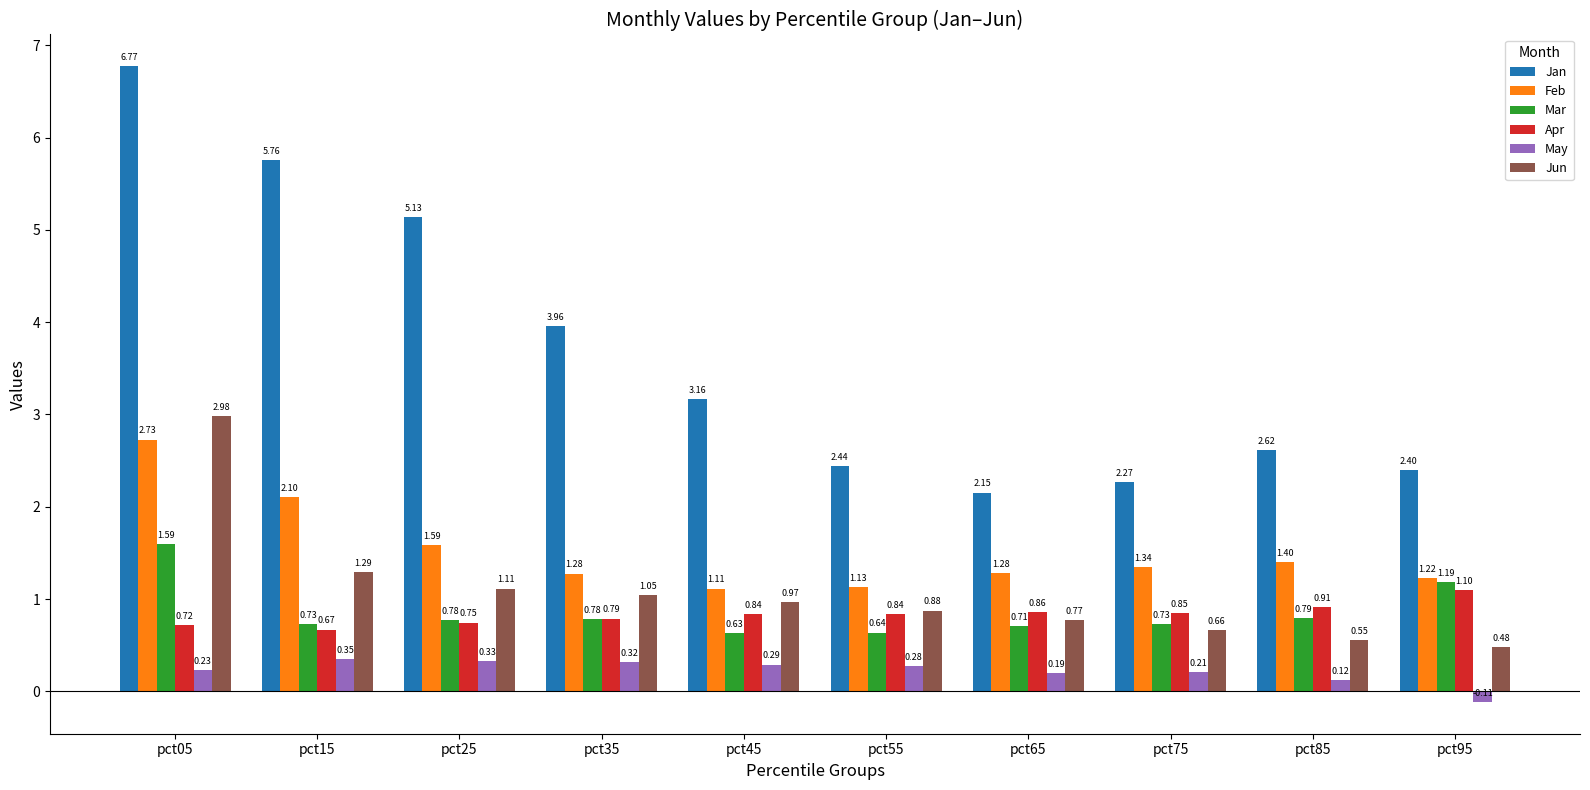

Which series has the widest spread of values?

Jan